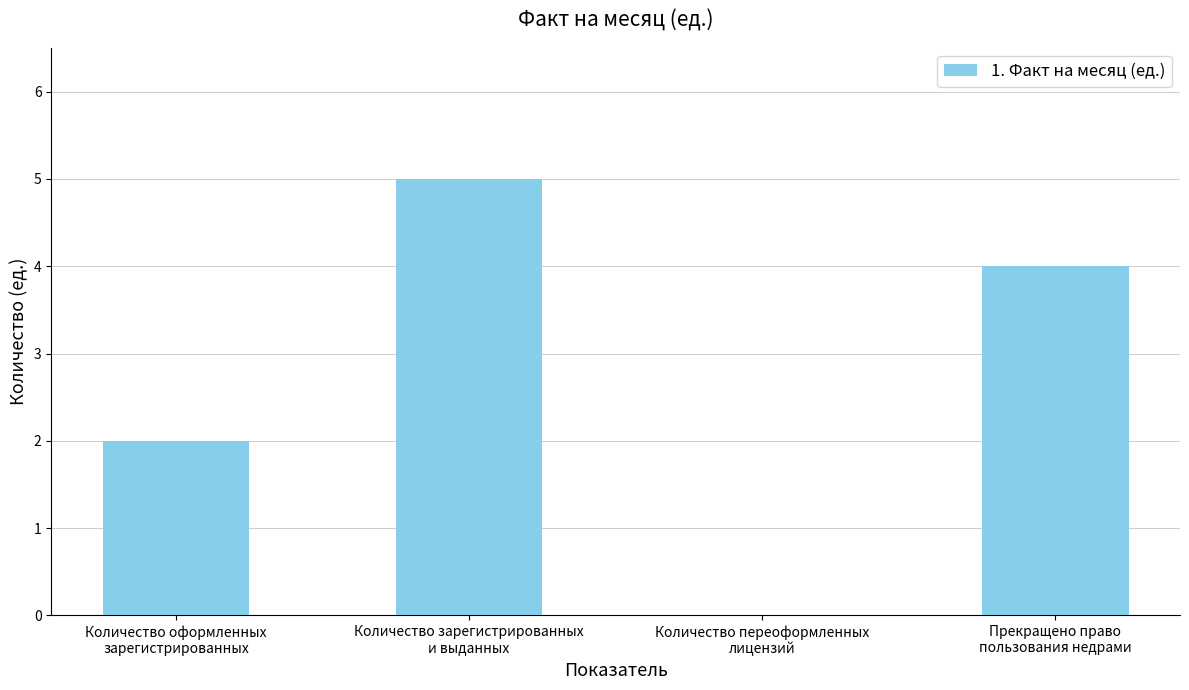

What is the maximum value shown in the chart?

5